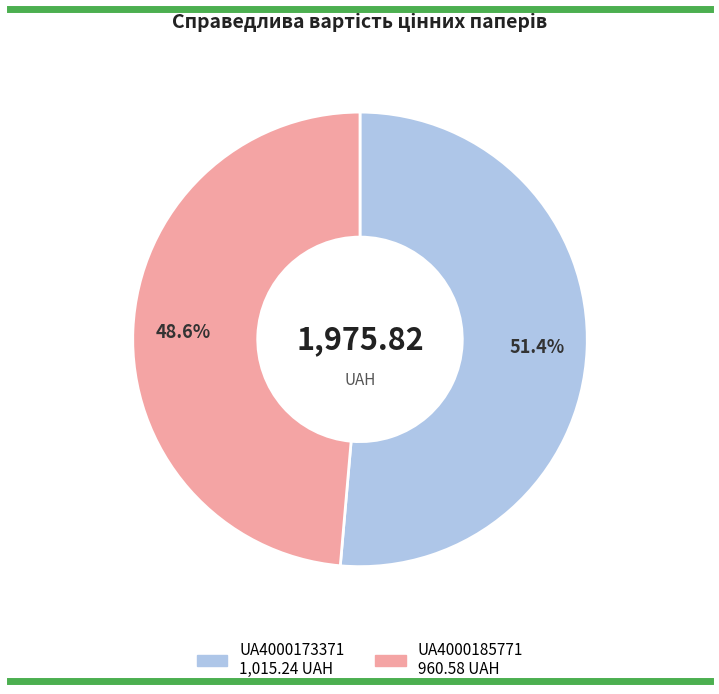

How many slices are in this pie chart?

2